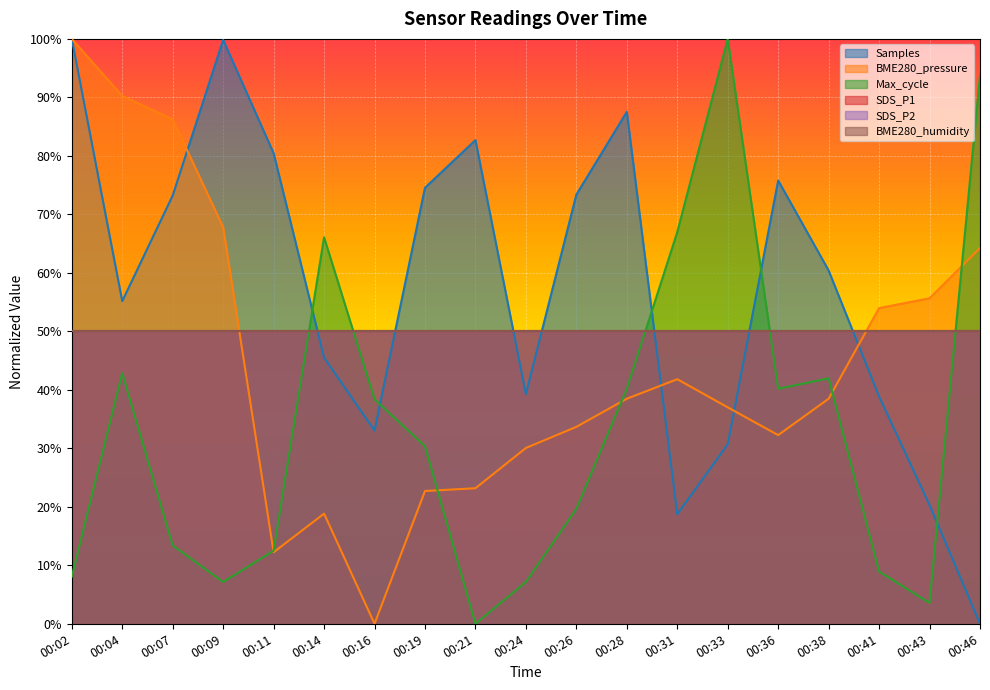

What is the difference between the second highest and minimum values in the Max_cycle series?

93.8